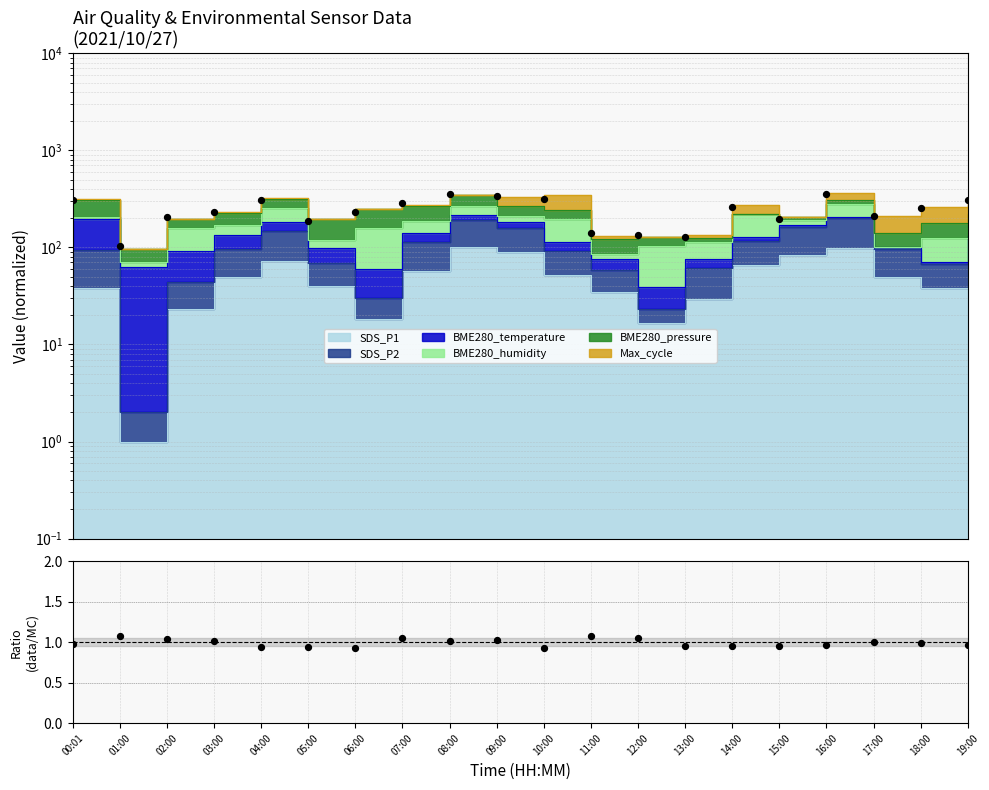

Which series has the largest Y range (max minus min)?

Measured